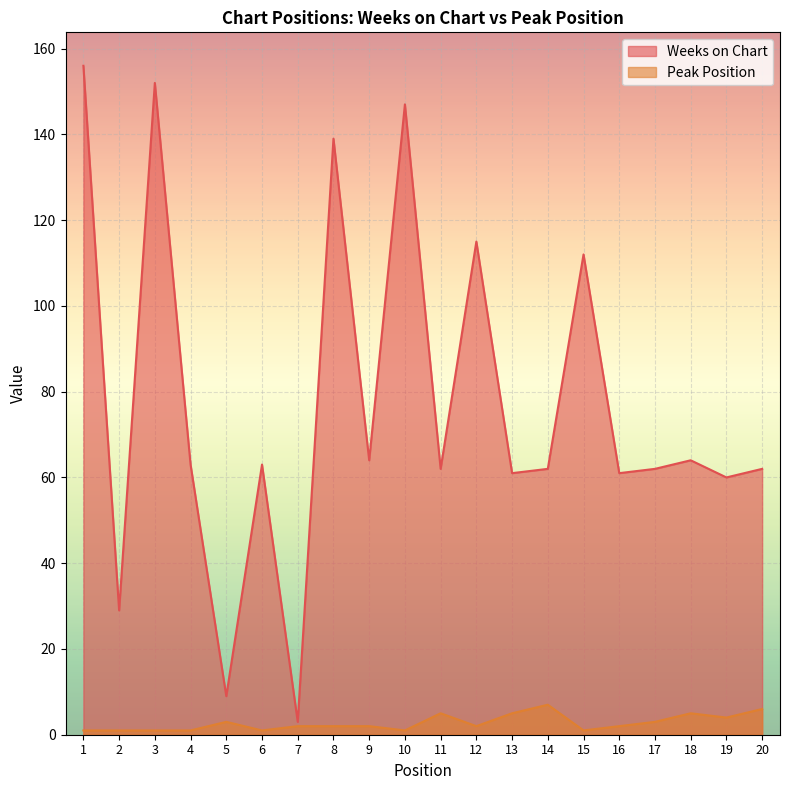

The value of Weeks on Chart at 17 is 86. True or false?

False